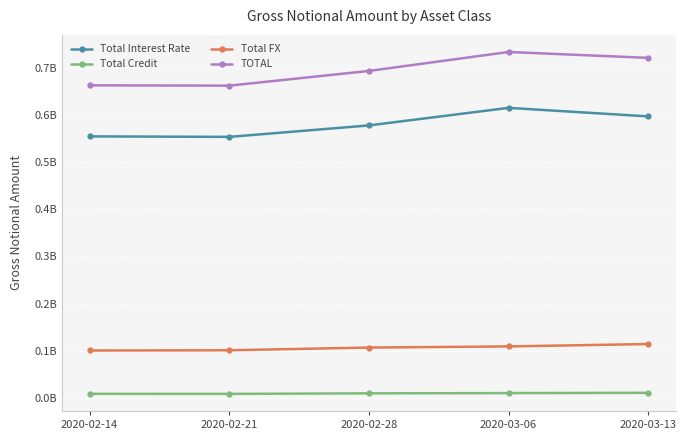

True or false: Total FX and TOTAL intersect in this chart.

False